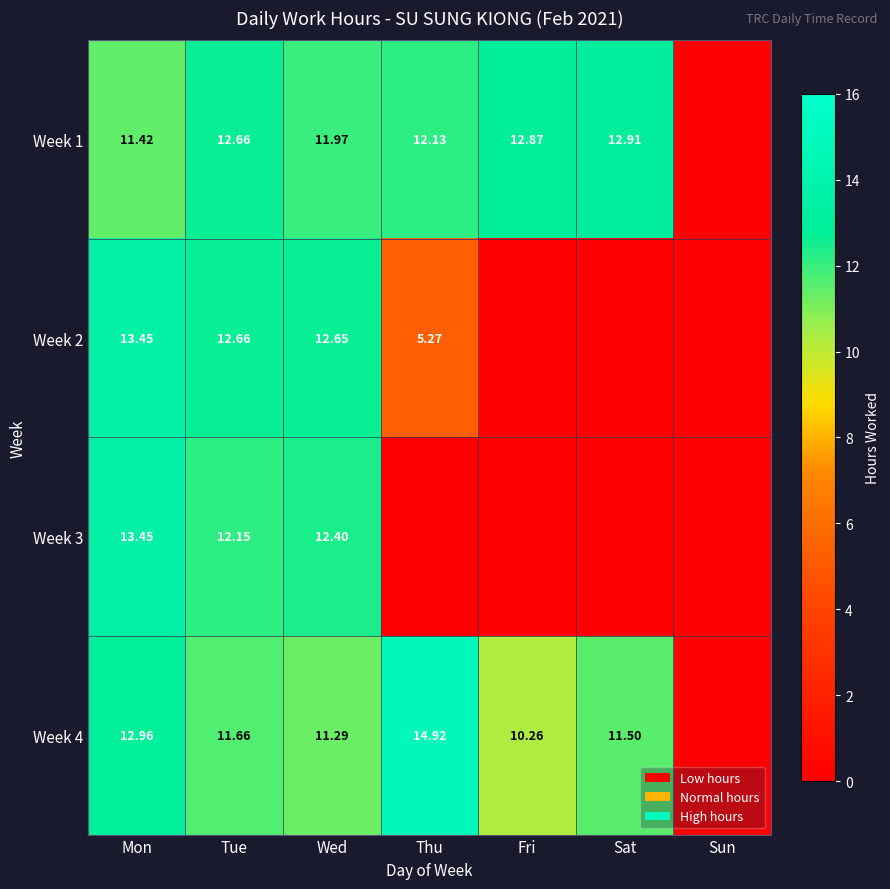

Which series has the widest spread of values?

Week 4